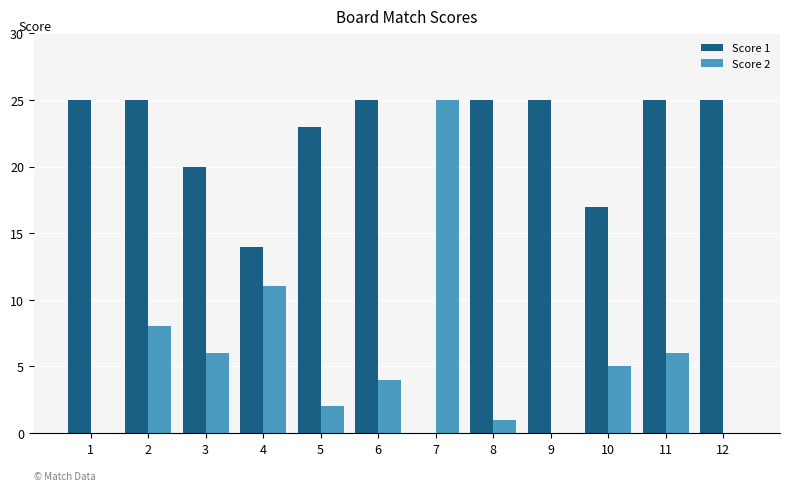

The value of Score 2 at 4 is 11. True or false?

True